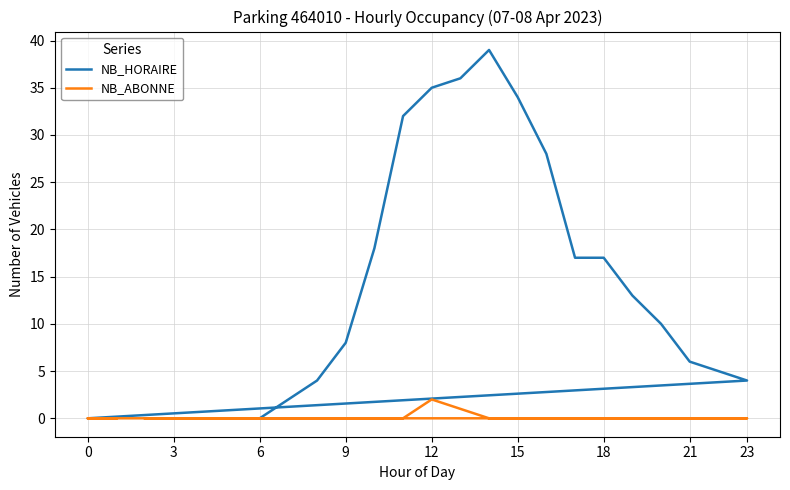

What is the sum of all NB_ABONNE values?

3